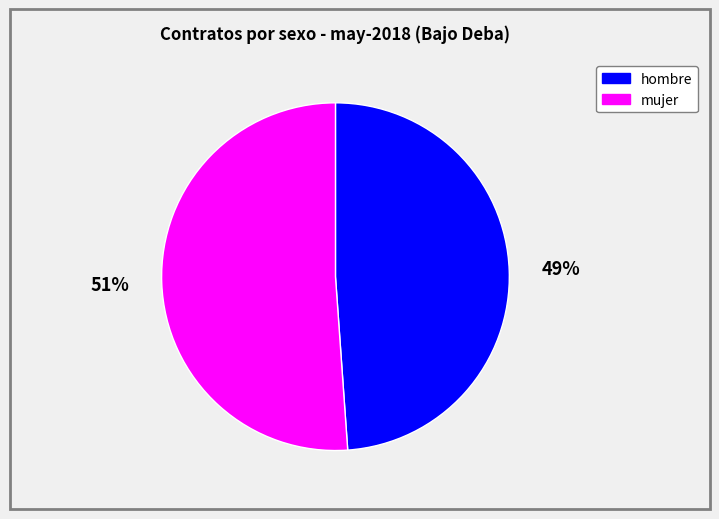

How many slices are in this pie chart?

2